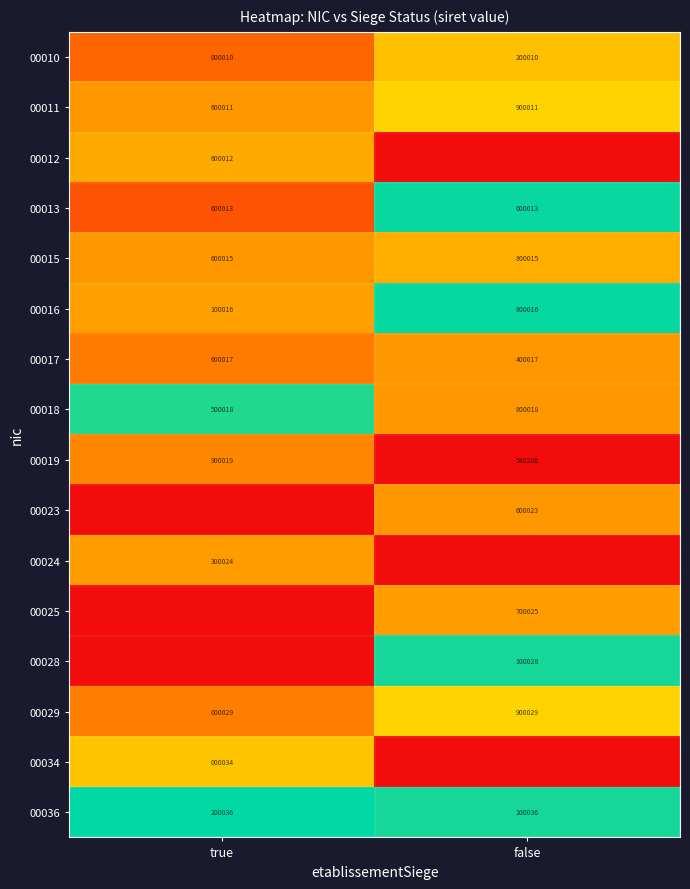

What is the difference between the maximum and minimum values in the 00029 series?

900000